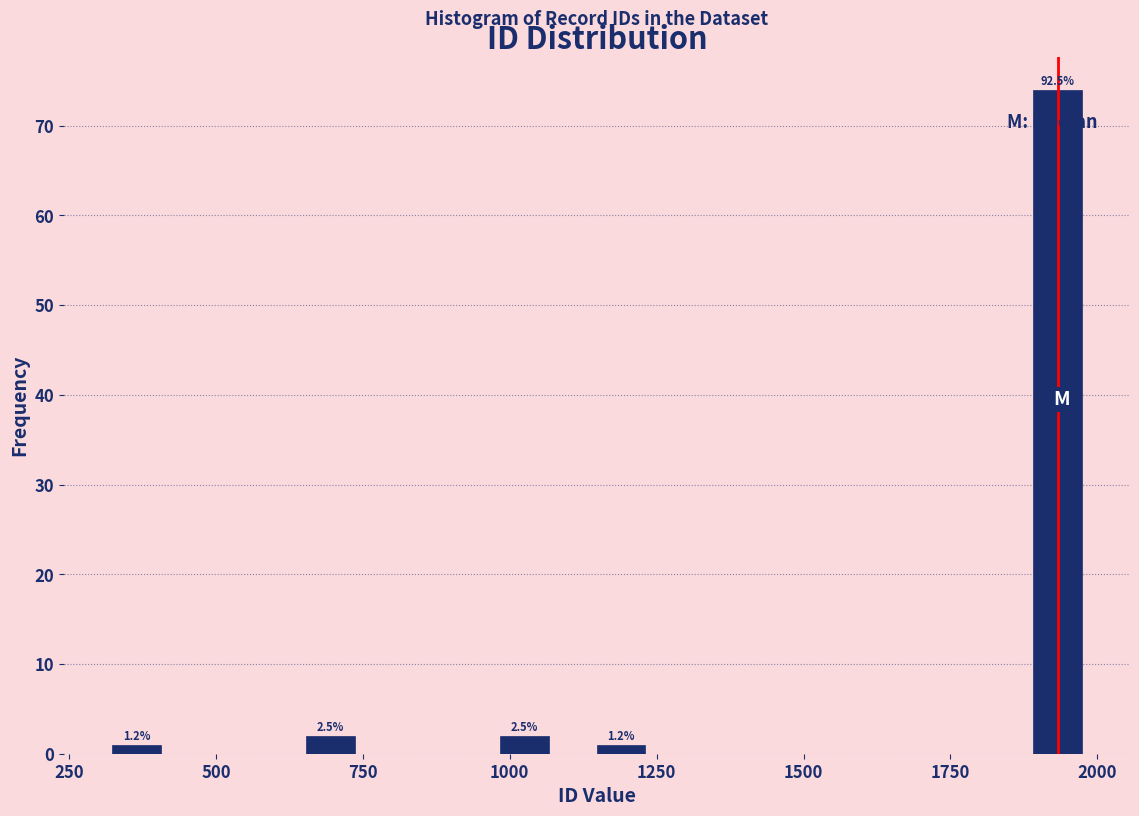

Read against the x-axis, roughly where is the centre of the tallest bar?

1950